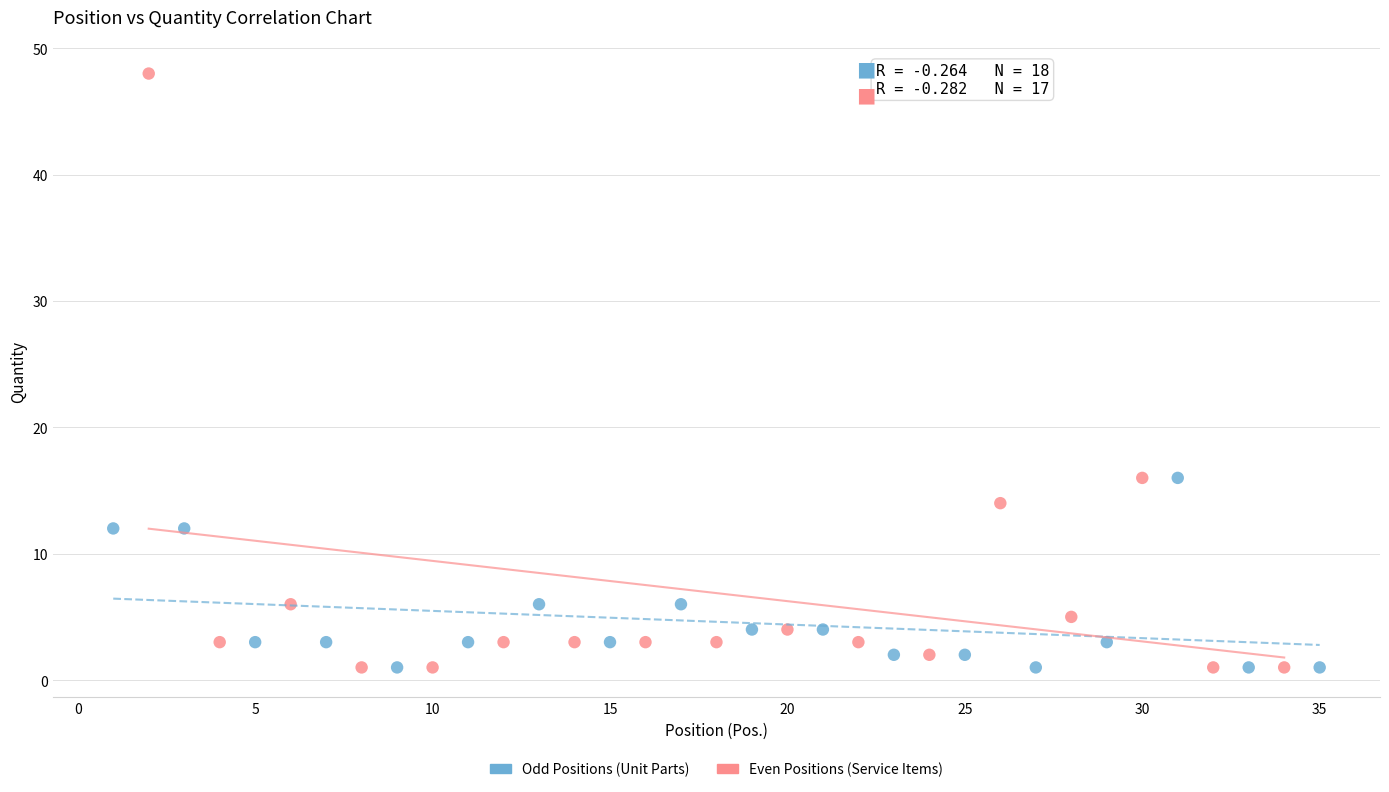

Which series reaches the maximum Y coordinate?

Even Positions (Service Items)